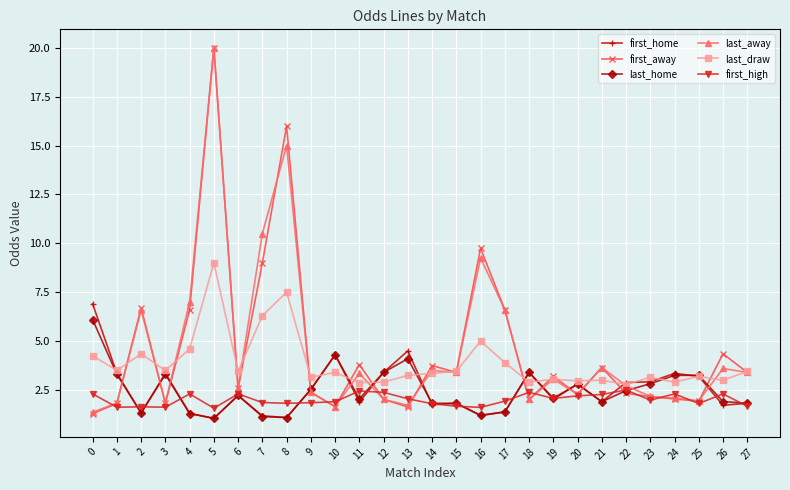

How many categories are shown in the chart?

28